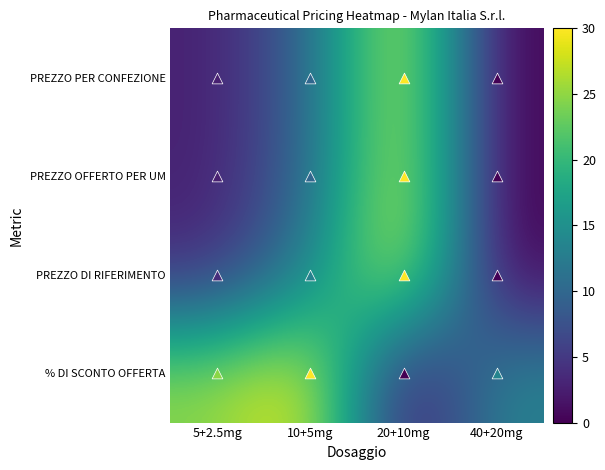

At how many categories does at least one series exceed 18?

3